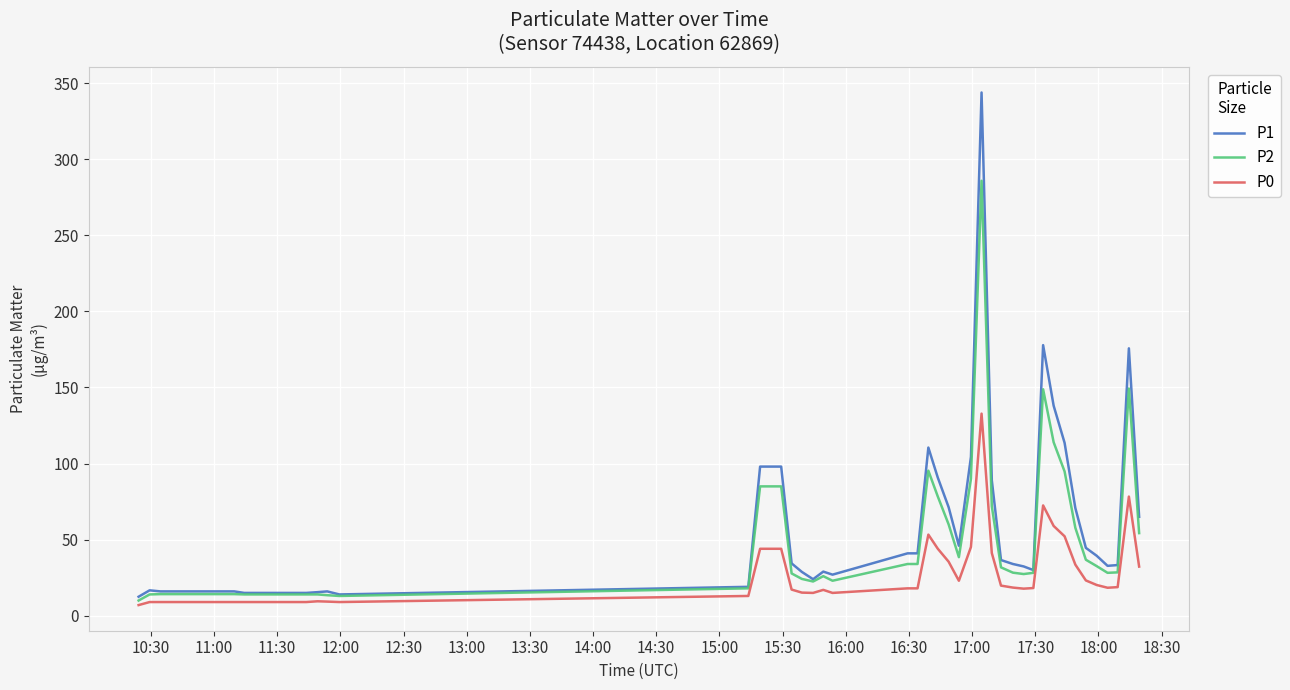

Does the chart have visible grid lines?

Yes